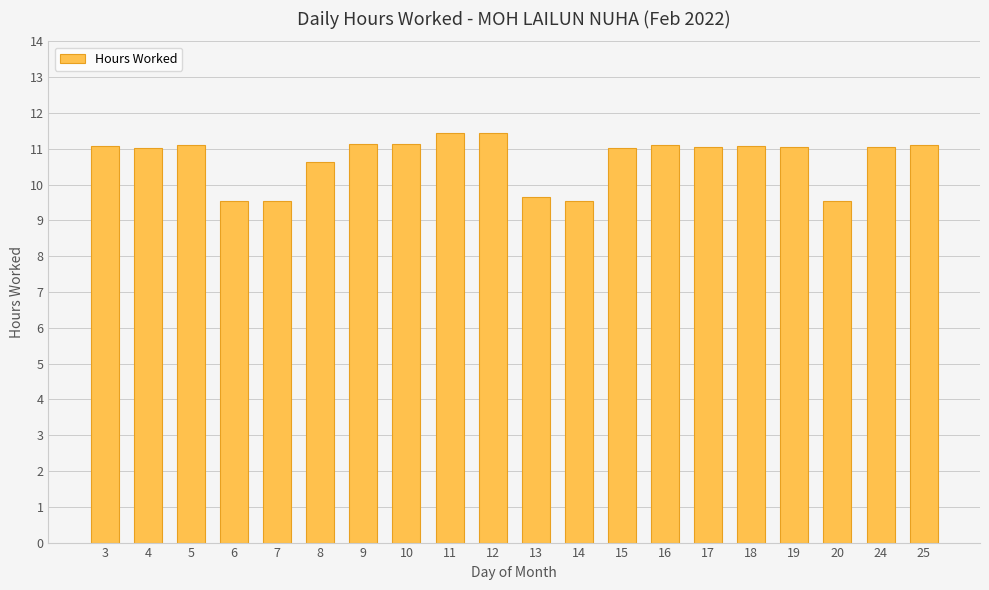

True or false: the data shows 9.5 at 14.

True